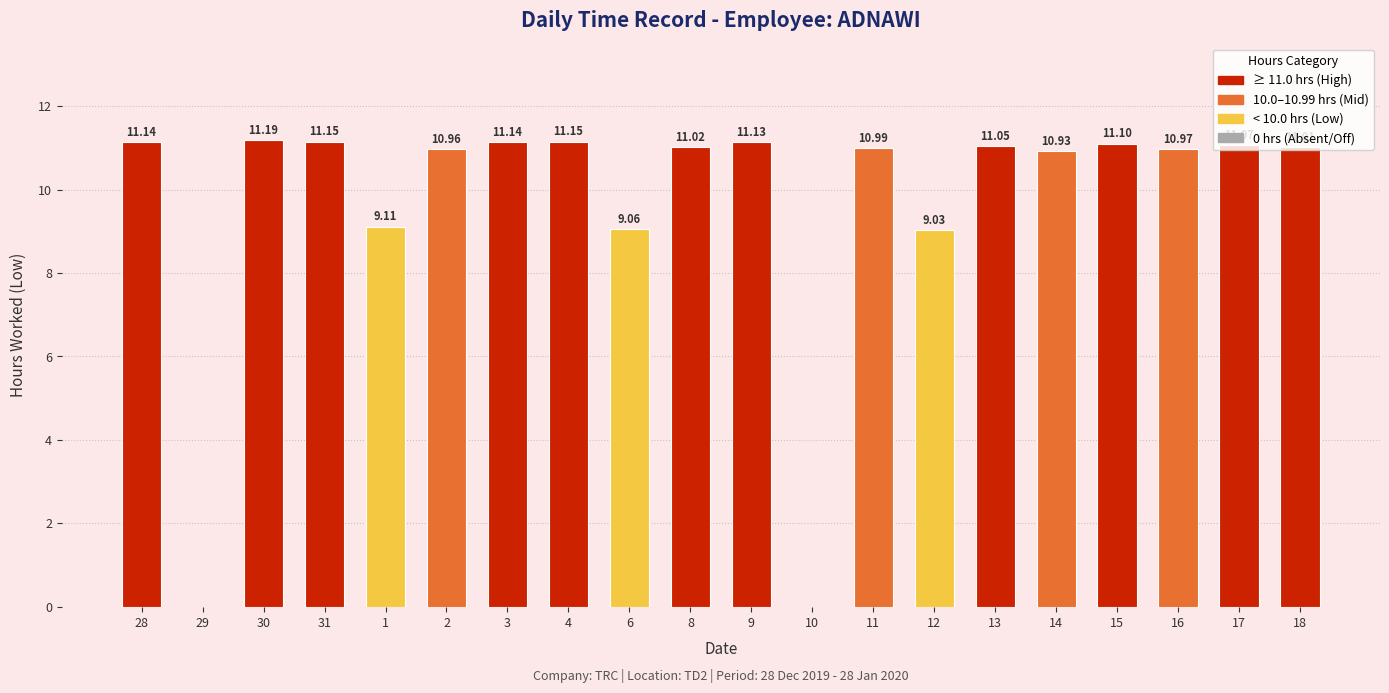

Which has a higher value, 9 or 16?

9